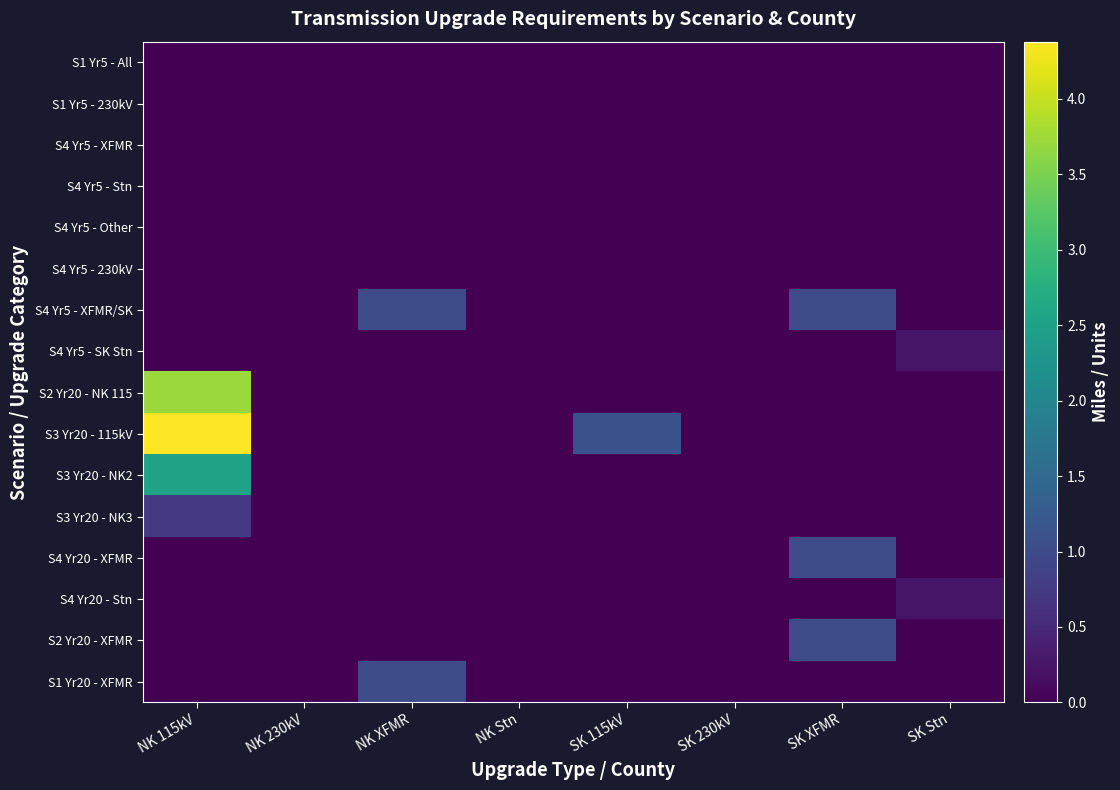

Which category has the highest value across all series?

NK 115kV